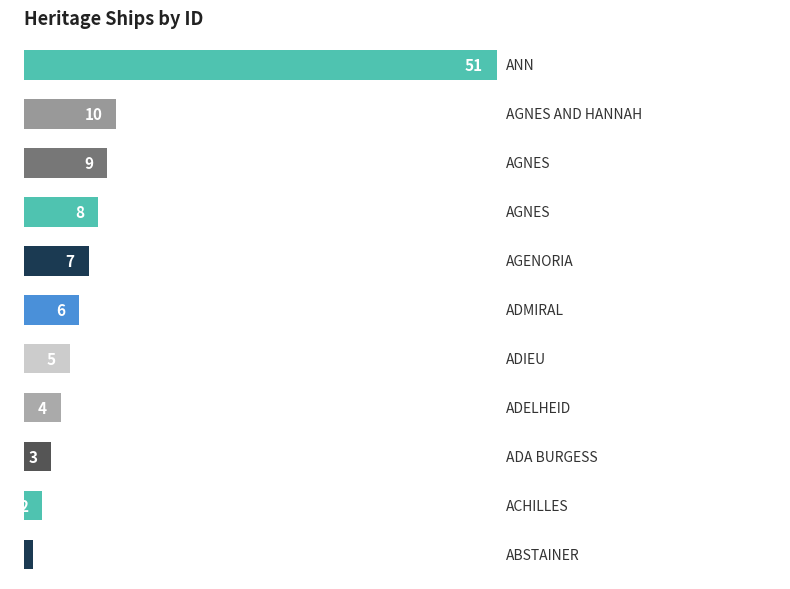

How many data points does each series have?

11